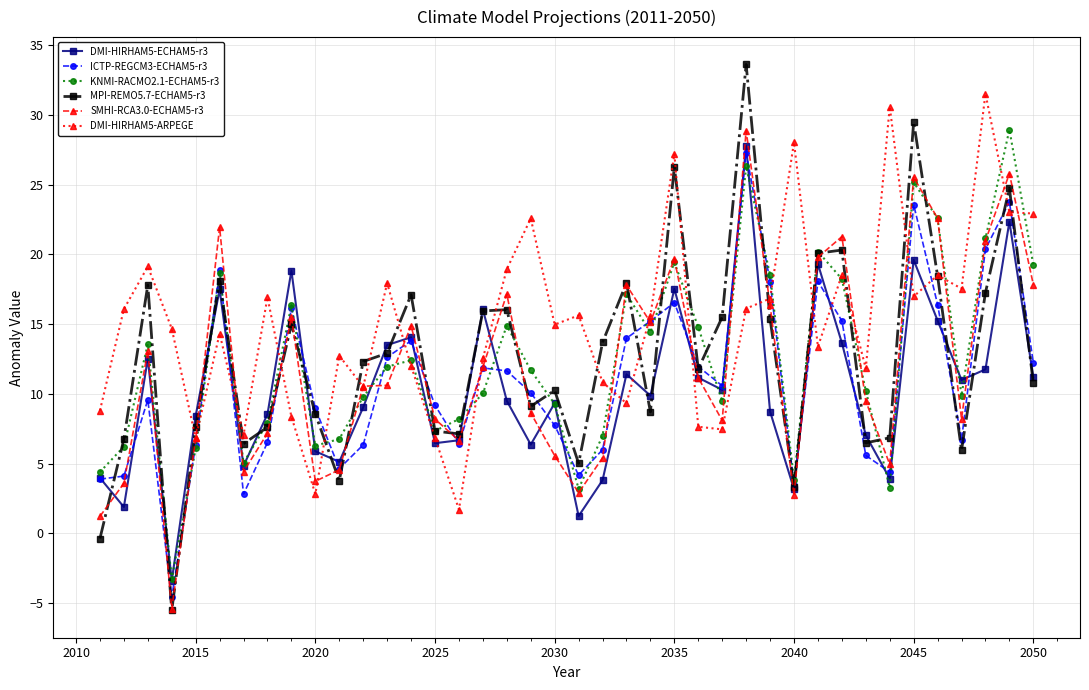

At how many categories does at least one series exceed -1?

40